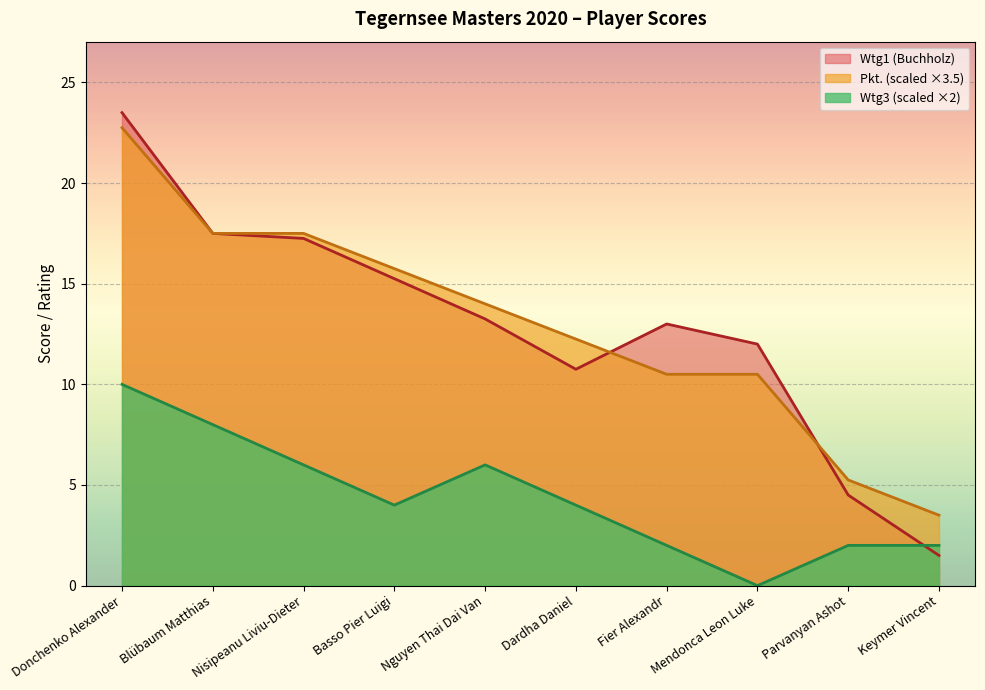

What is the difference between the Wtg1 values at Nguyen Thai Dai Van and Dardha Daniel?

2.5